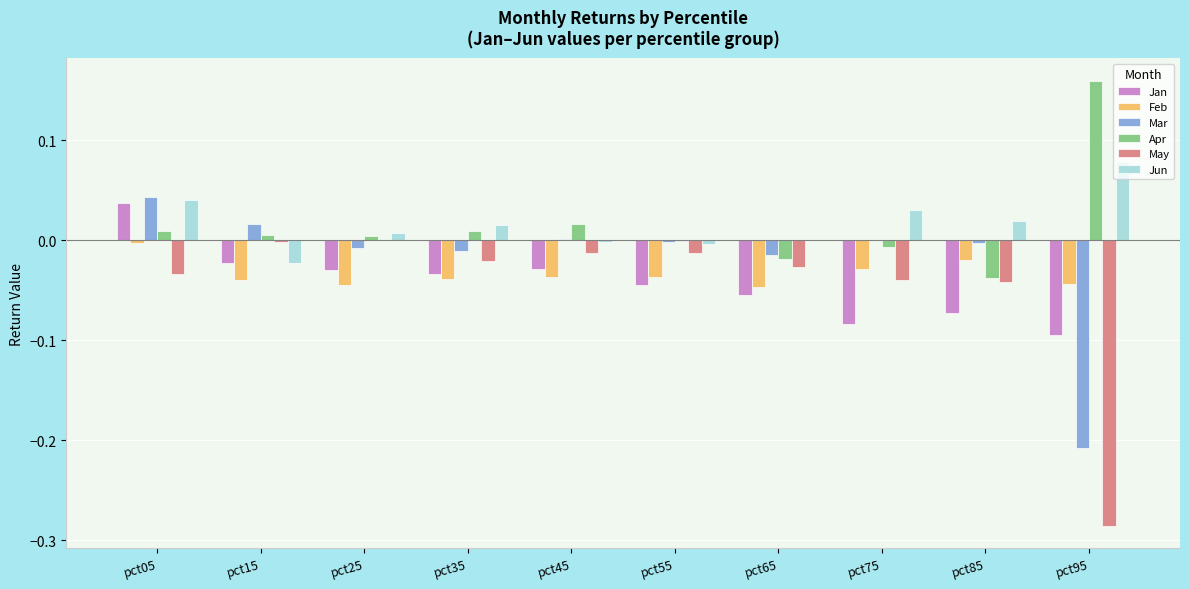

At which category is the sum across all series the highest?

pct05